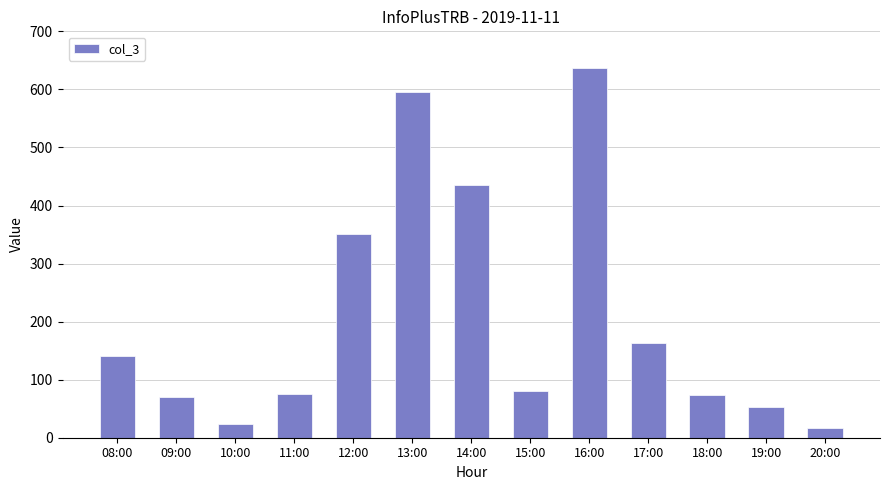

What is the smallest value displayed?

16